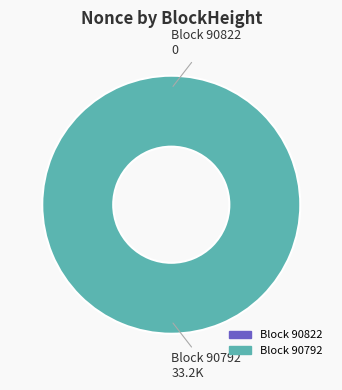

Rank the categories by value from lowest to highest.

90822, 90792